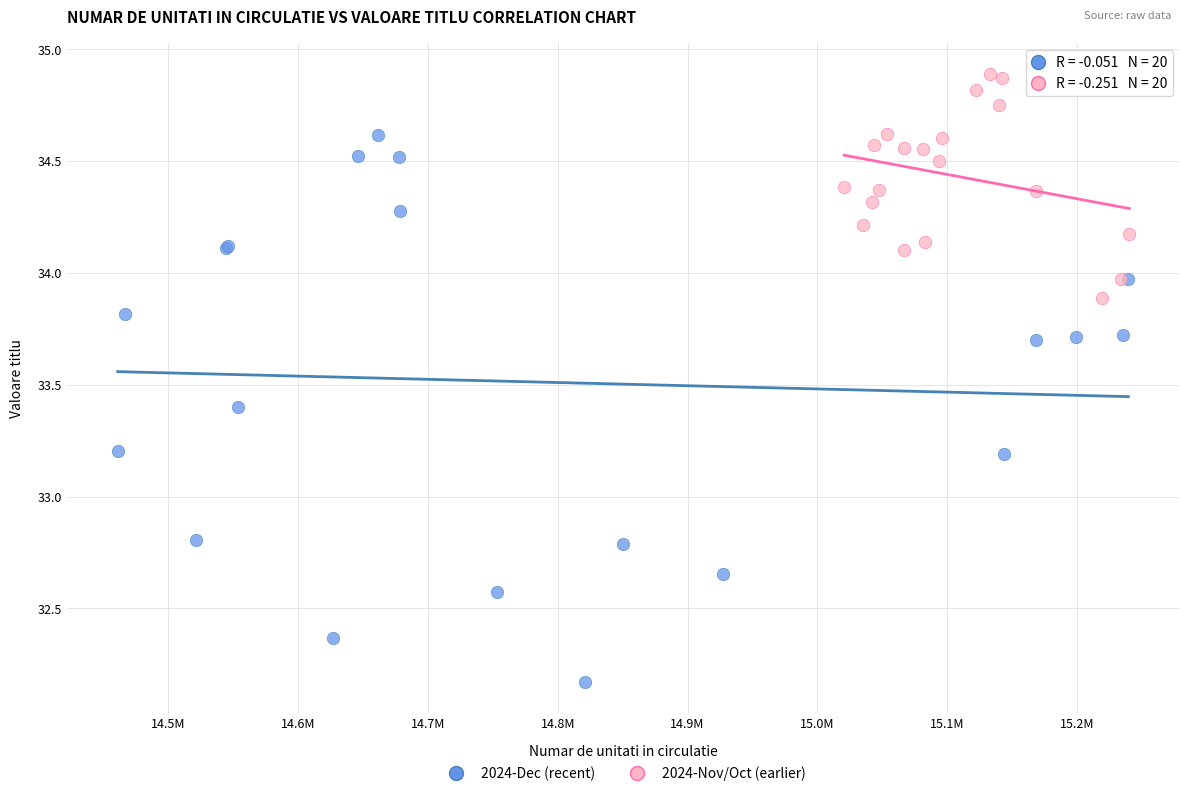

Which series has the largest Y range (max minus min)?

2024-Dec (recent)